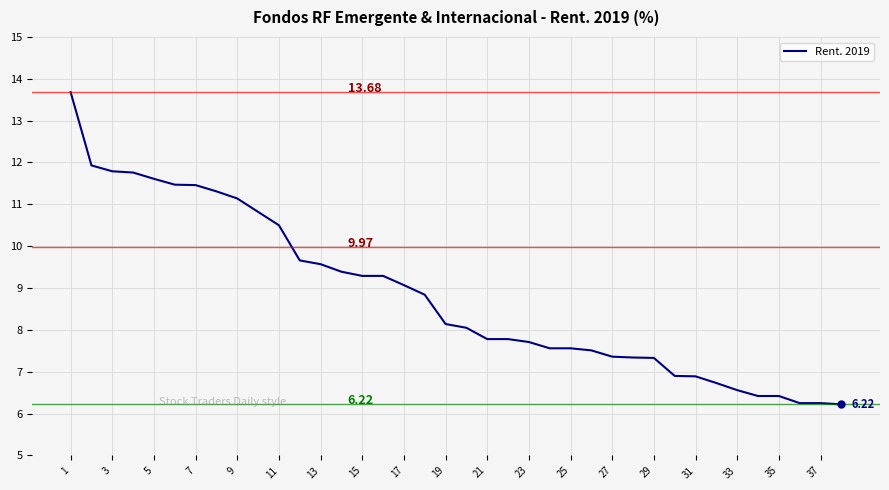

What is the average value?

8.8